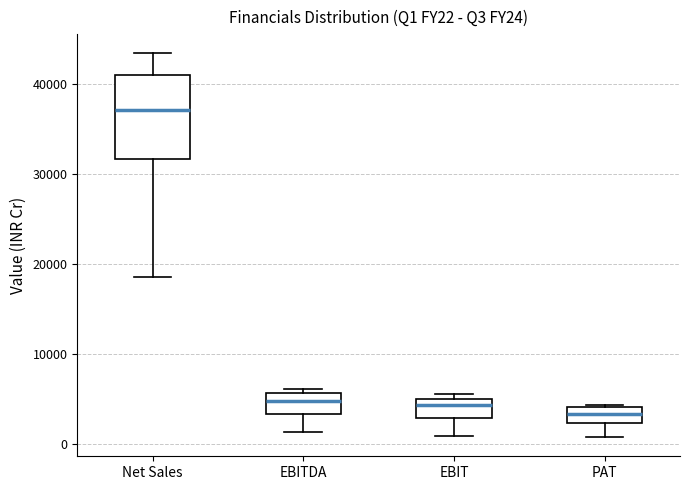

Reading left to right, read every box against the y-axis: the position of its median line, the range the box covers, and the ends of its whiskers. The values are not printed on the chart, so give them approximately, as read against the axis.

Net Sales: median 37000, box 32000 to 41000, whiskers 19000 to 43000
EBITDA: median 5000, box 3000 to 6000, whiskers 1000 to 6000 (just above the box's upper edge)
EBIT: median 4000, box 3000 to 5000, whiskers 1000 to 5000 (just above the box's upper edge)
PAT: median 3000, box 2000 to 4000, whiskers 1000 to 4000